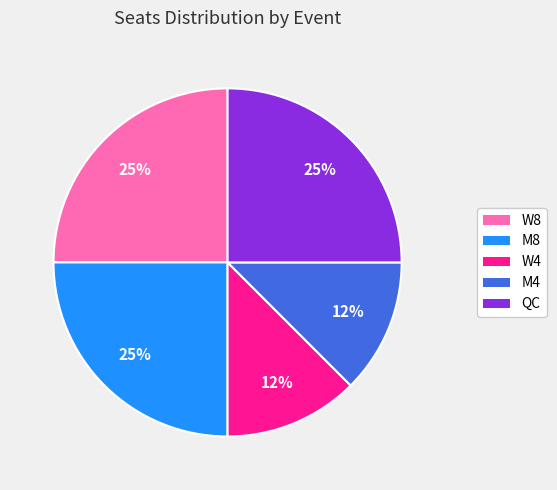

Is the sum of W4 and M4 greater than half?

No